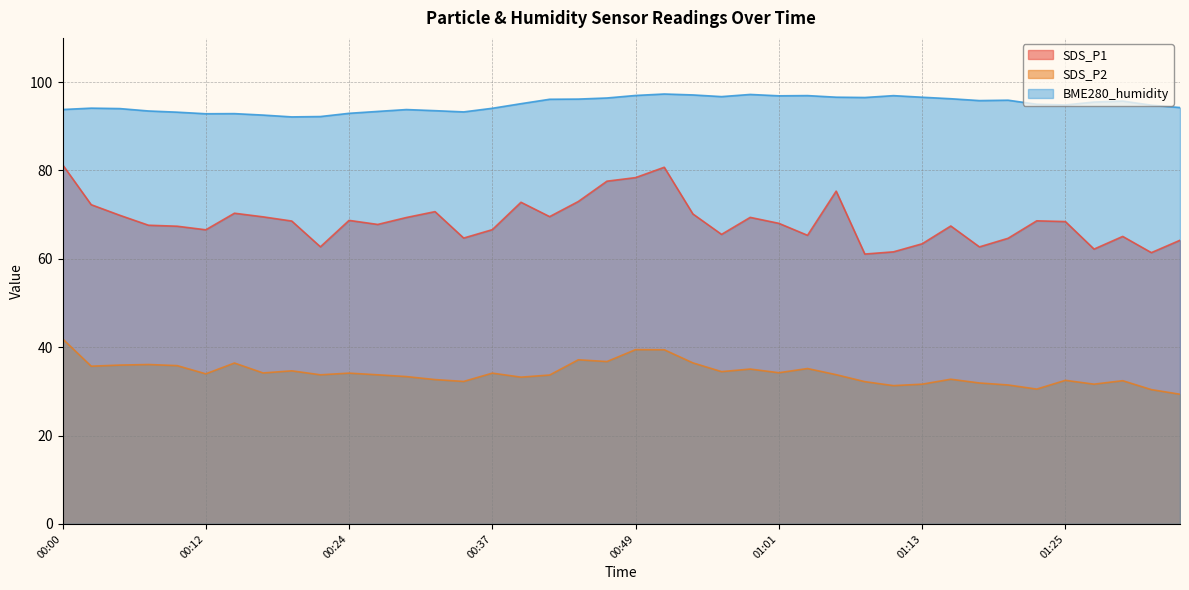

Is the value of SDS_P2 at 00:39 greater than the value of BME280_humidity at 01:06?

No